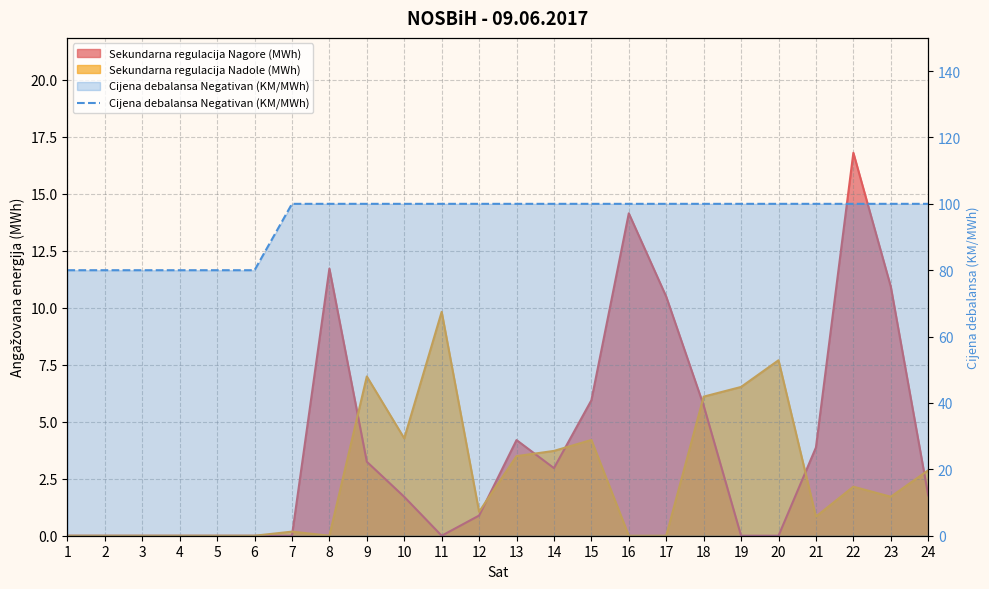

True or false: the data shows 177 at 20.

False